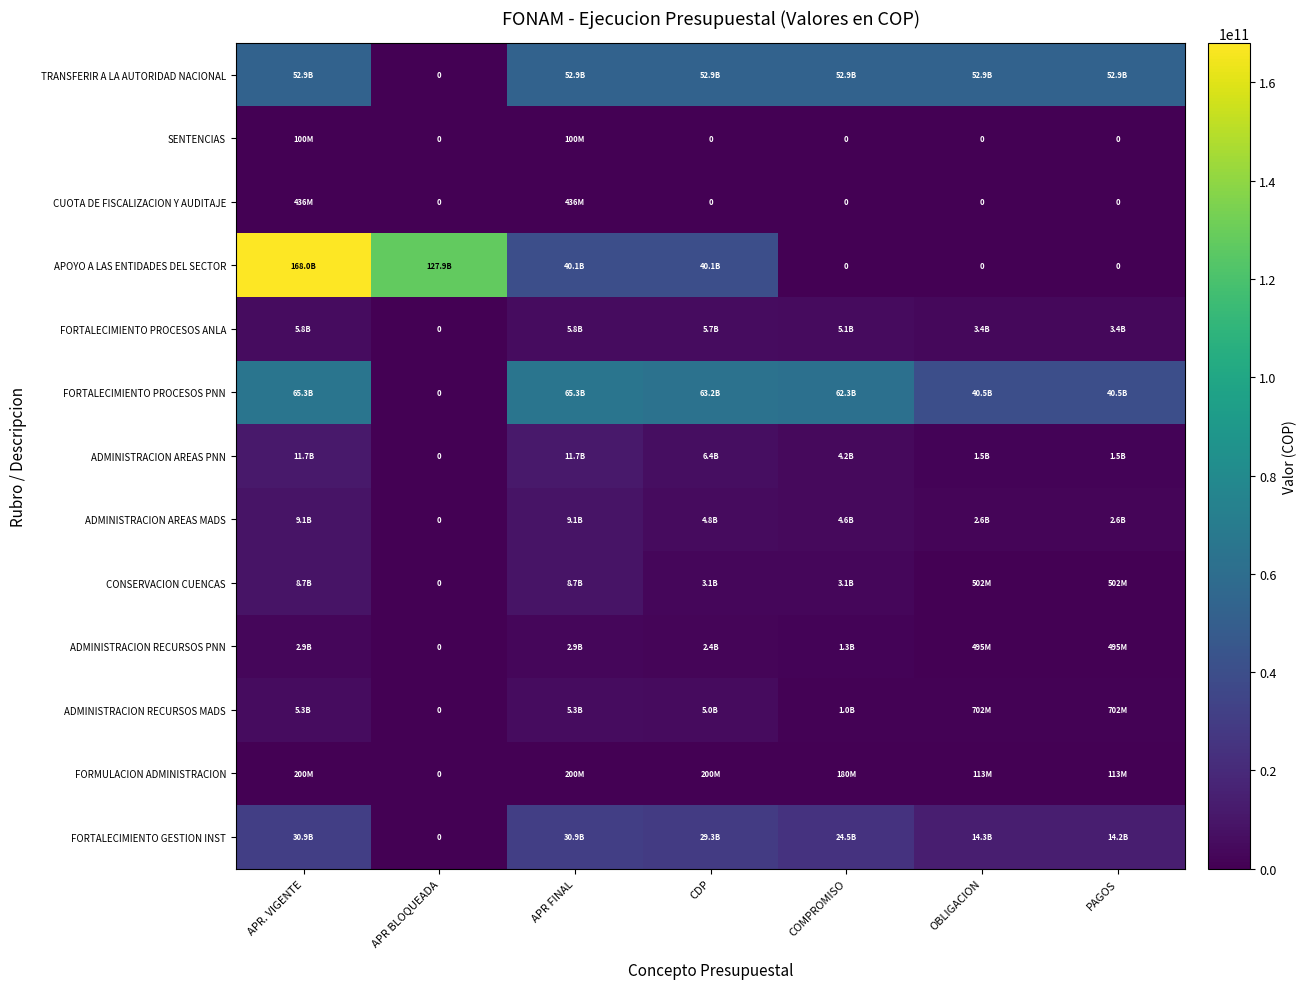

Which series has the largest total across all categories?

APOYO A LAS ENTIDADES DEL SECTOR